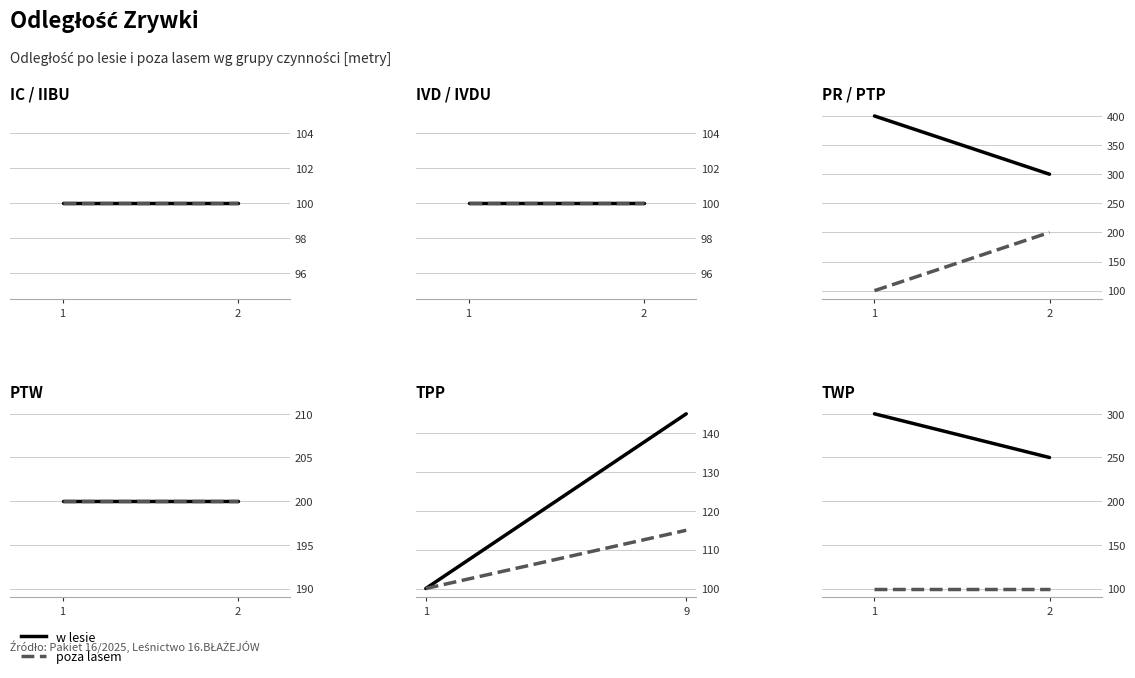

What is the value of the poza lasem point at the 1st from the left?

100